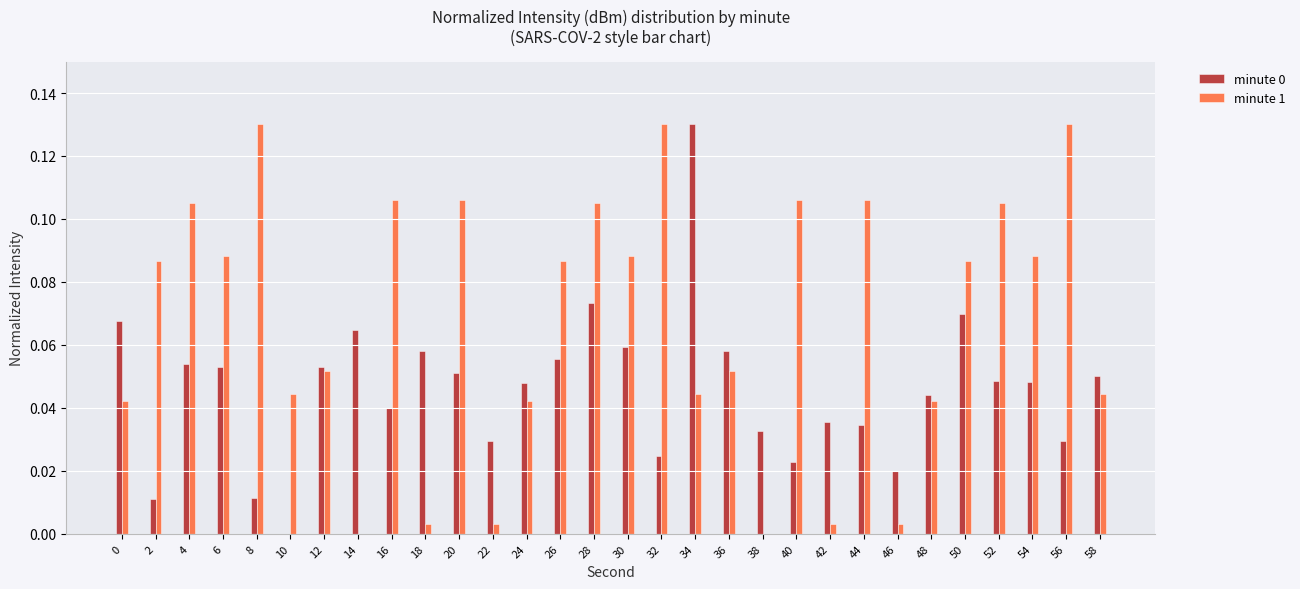

How many categories are shown in the chart?

30